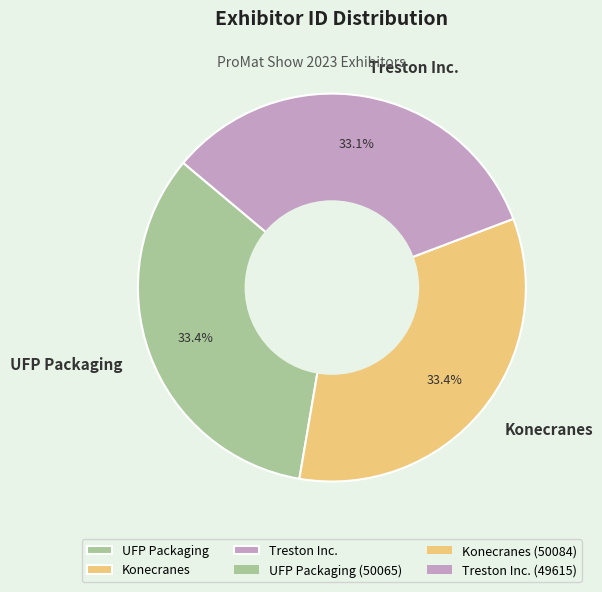

Does Konecranes account for over 50% of the chart?

No